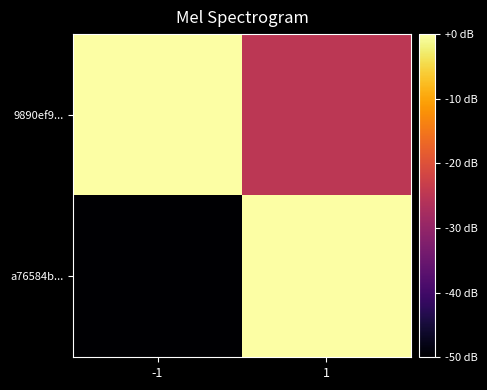

Count the number of data series in this chart.

2